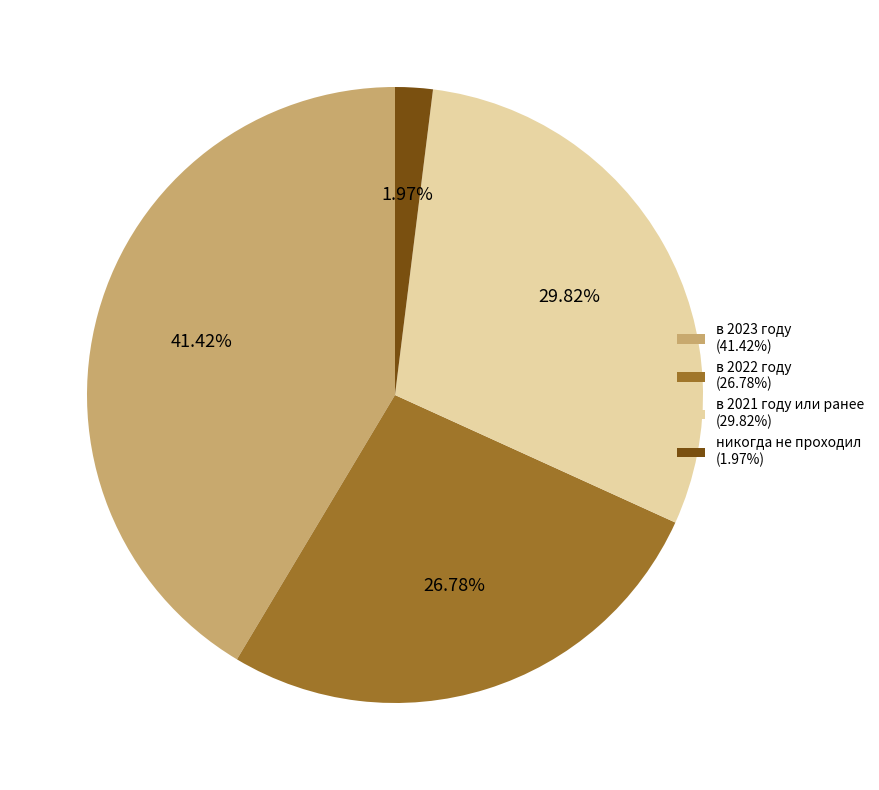

Which category has the smallest portion of the pie?

никогда не проходил